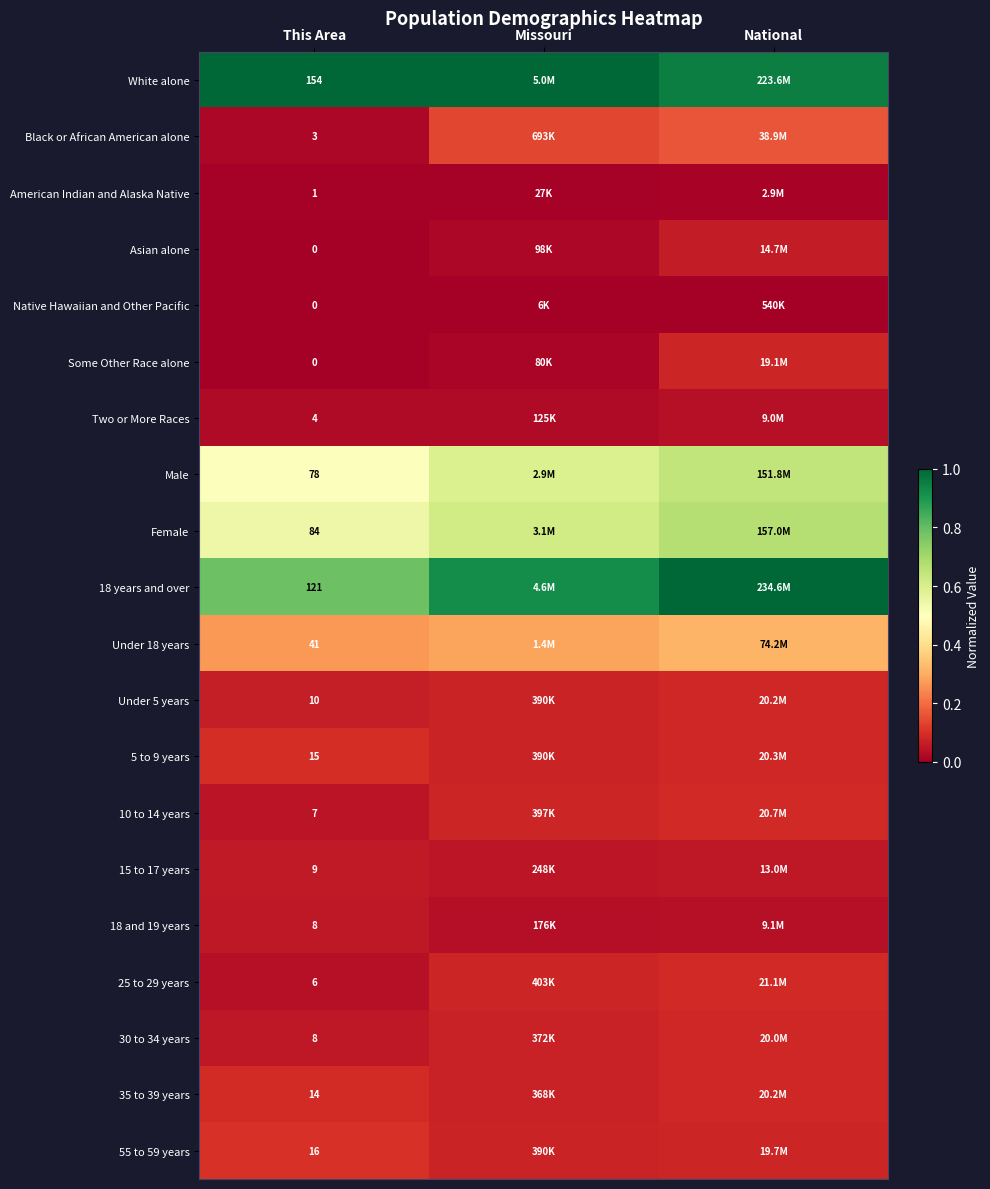

The value of 25 to 29 years at Missouri is 0.1. True or false?

False